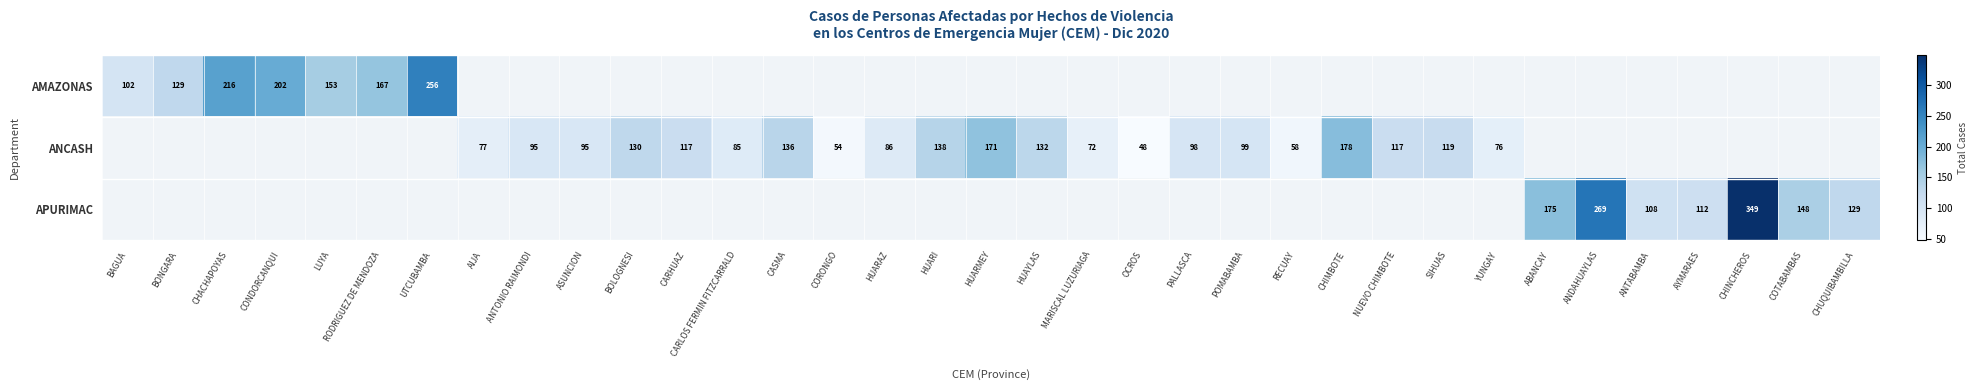

At how many categories does at least one series exceed 173?

7